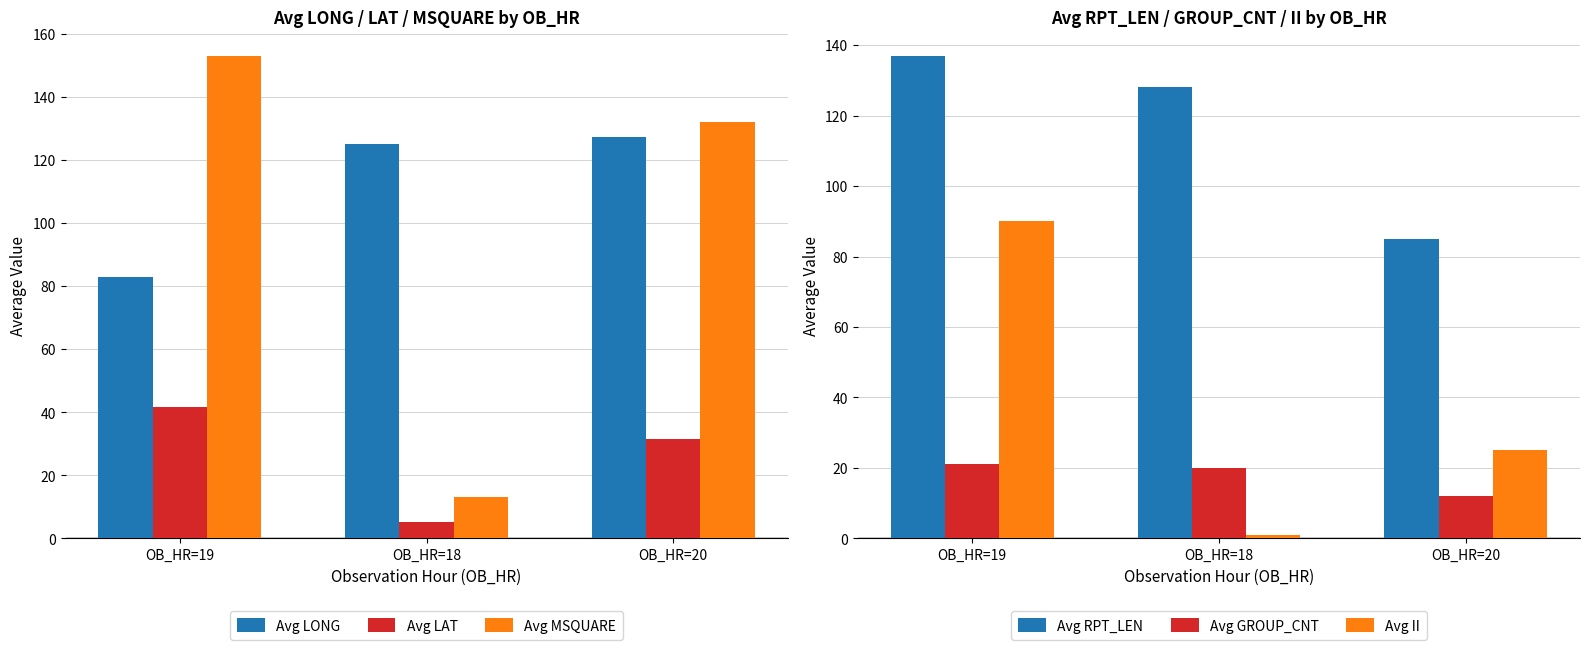

Reading right to left, list all the values displayed in this chart.

Avg LONG: 127.3	124.9	82.7
Avg LAT: 31.4	5.1	41.8
Avg MSQUARE: 132.0	13.0	153.0
Avg RPT_LEN: 85.0	128.0	137.0
Avg GROUP_CNT: 12.0	20.0	21.0
Avg II: 25.0	1.0	90.0